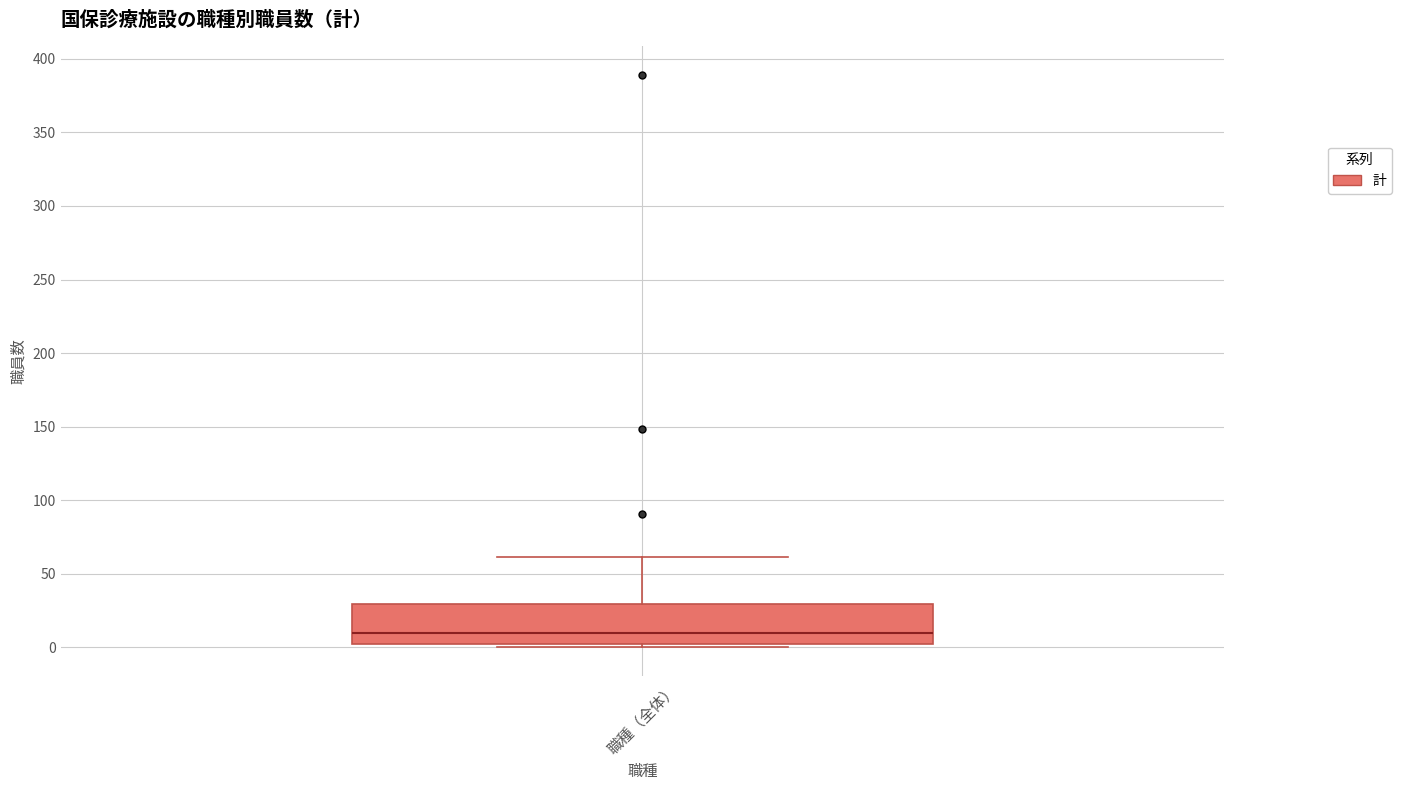

Where does the median line of the box for 職種（全体） sit on the y-axis? The values are not printed on the chart, so give them approximately, as read against the axis.

10